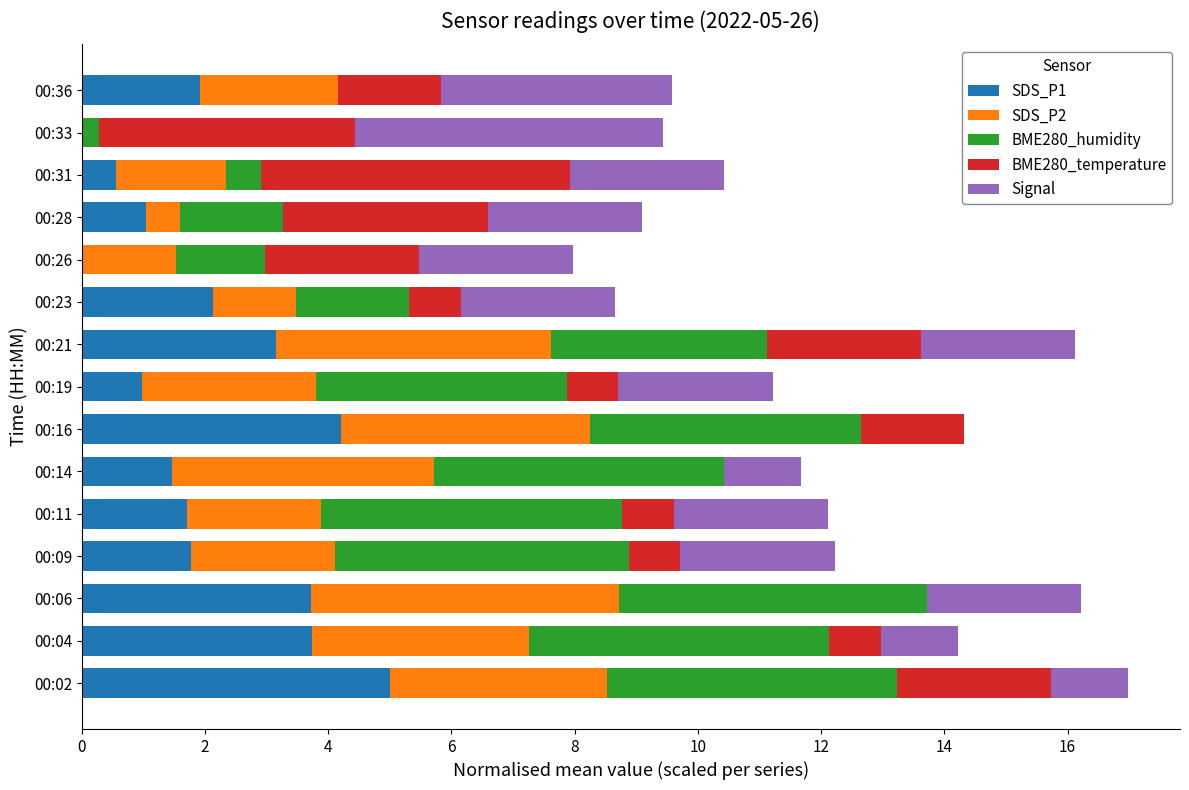

Which category has the highest value in the SDS_P1 series?

00:02